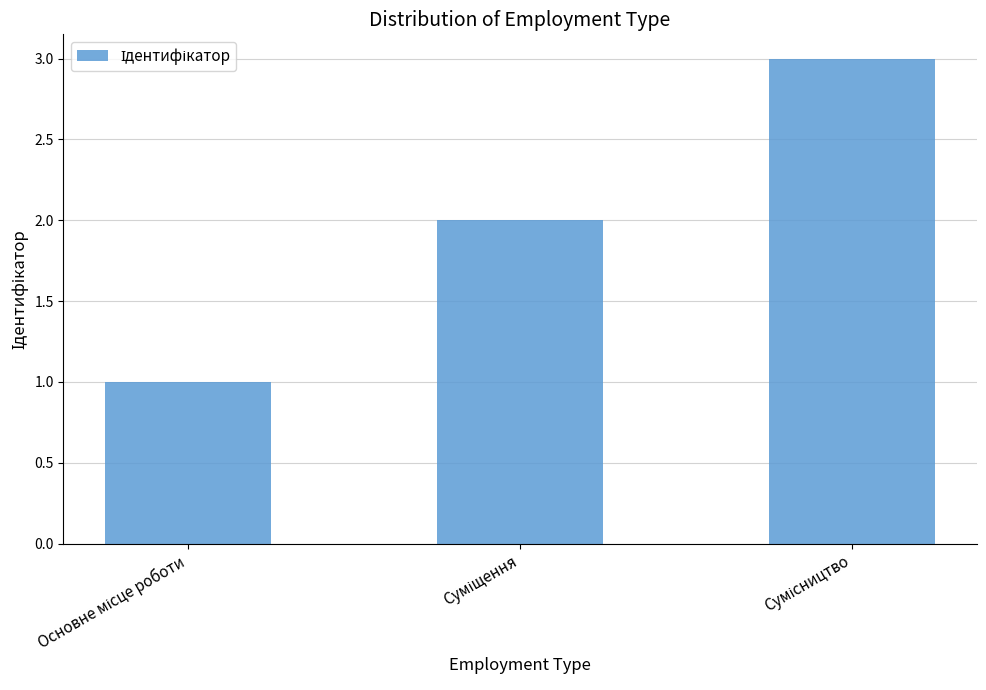

How many categories are shown in the chart?

3